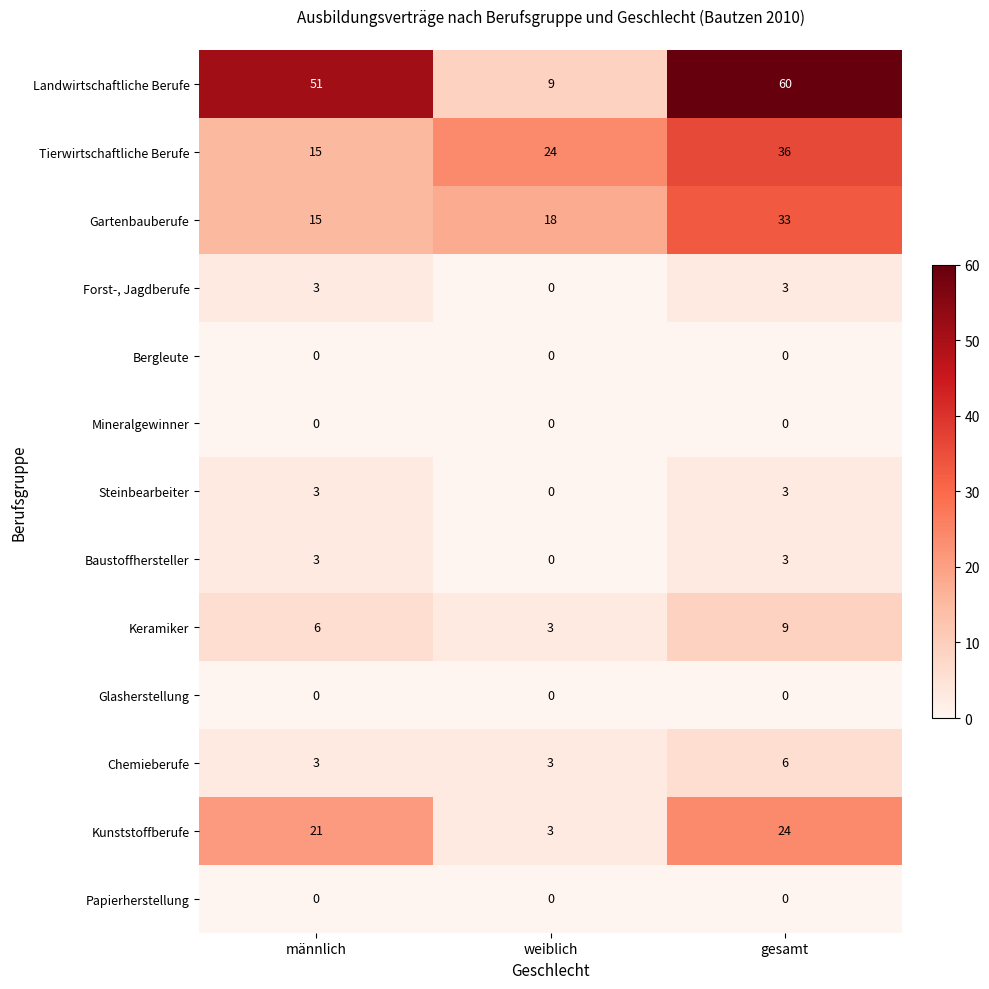

What value does the Baustoffhersteller series have at männlich?

3